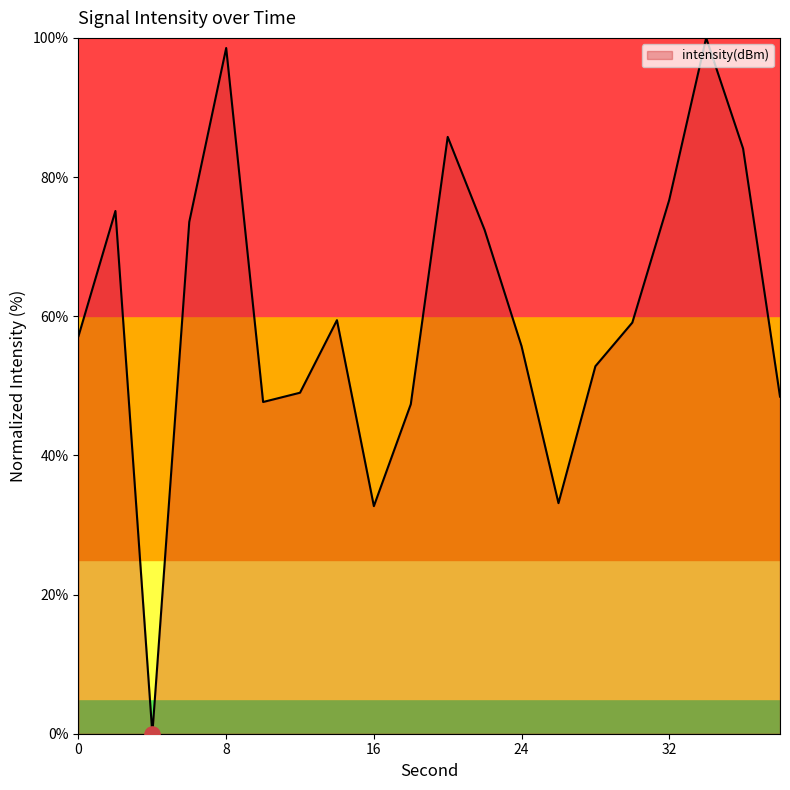

What is the difference between the maximum and minimum values?

100.0